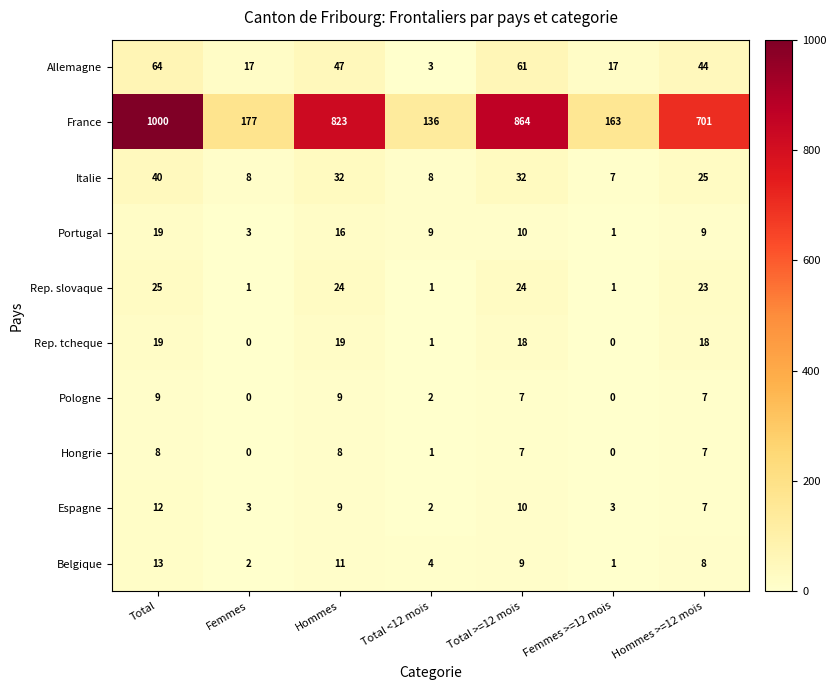

How many data points does each series have?

7